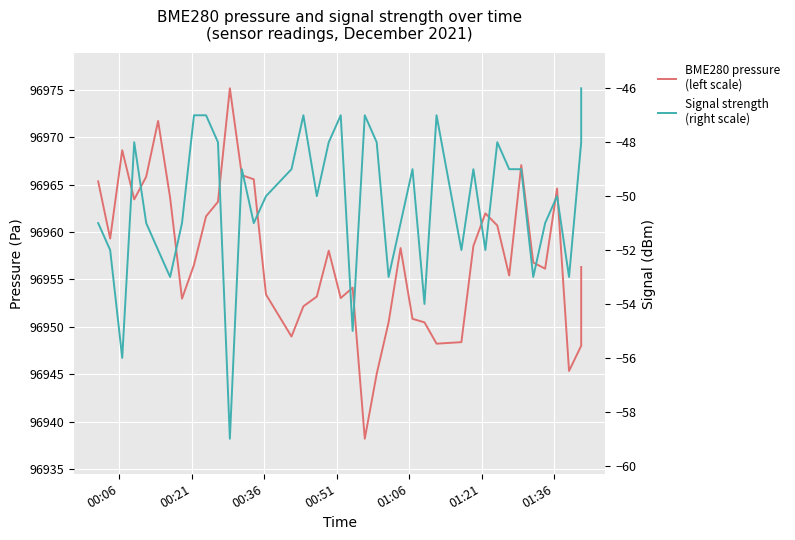

List the series in order of their peak value, lowest first.

Signal strength
(right scale), BME280 pressure
(left scale)